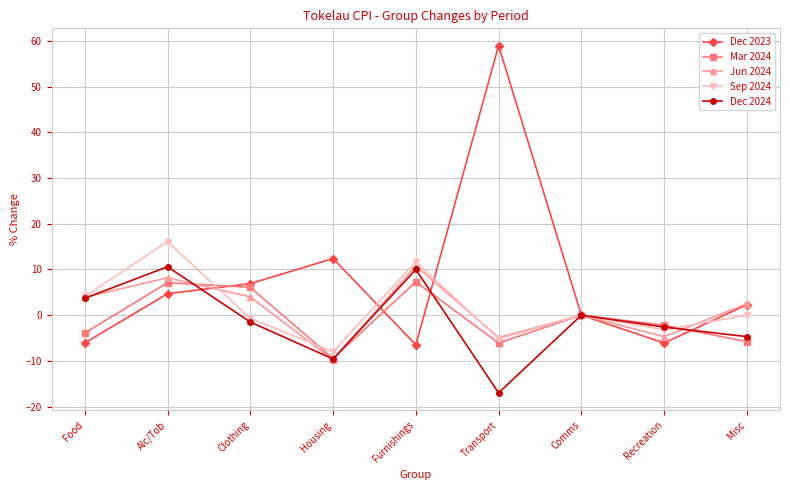

What is the difference between the highest and lowest values at Food?

10.2